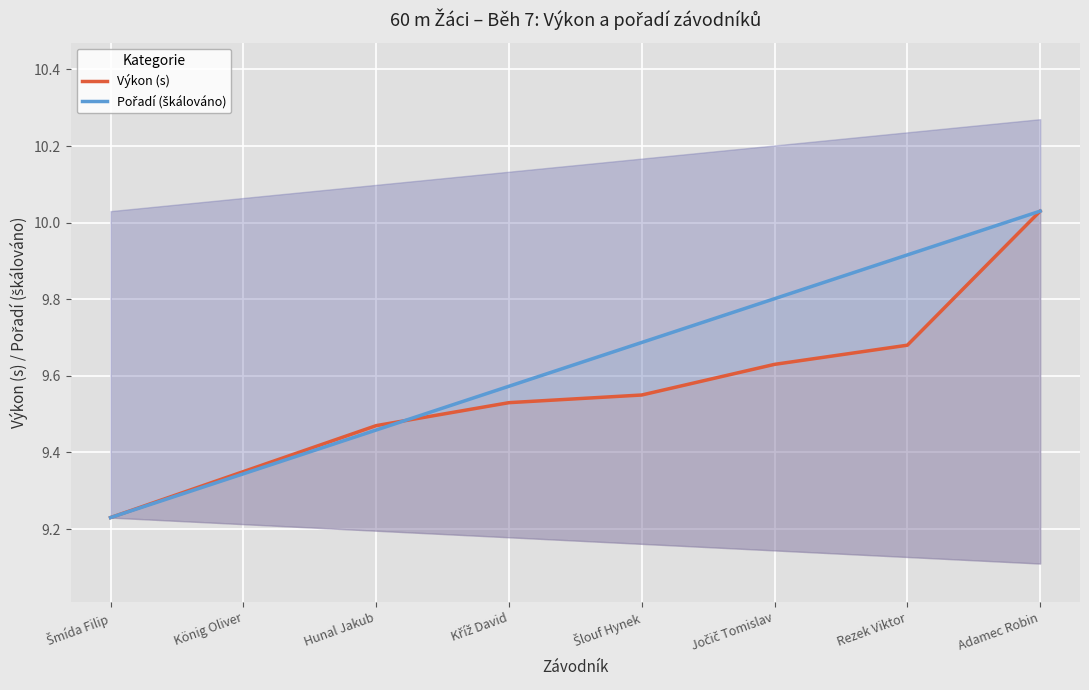

What are all the series names shown in the legend?

Výkon (s), Pořadí (škálováno)